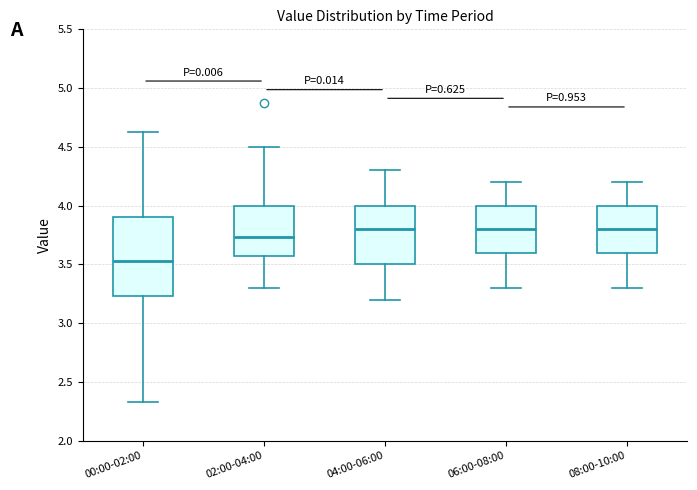

Reading left to right, transcribe this box plot: for each box, give where its median line is, the range the box spans, and where its two whiskers end, as read against the y-axis. The values are not printed on the chart, so give them approximately, as read against the axis.

00:00-02:00: median 3.55, box 3.25 to 3.90, whiskers 2.35 to 4.65
02:00-04:00: median 3.75, box 3.55 to 4.00, whiskers 3.30 to 4.50
04:00-06:00: median 3.80, box 3.50 to 4.00, whiskers 3.20 to 4.30
06:00-08:00: median 3.80, box 3.60 to 4.00, whiskers 3.30 to 4.20
08:00-10:00: median 3.80, box 3.60 to 4.00, whiskers 3.30 to 4.20